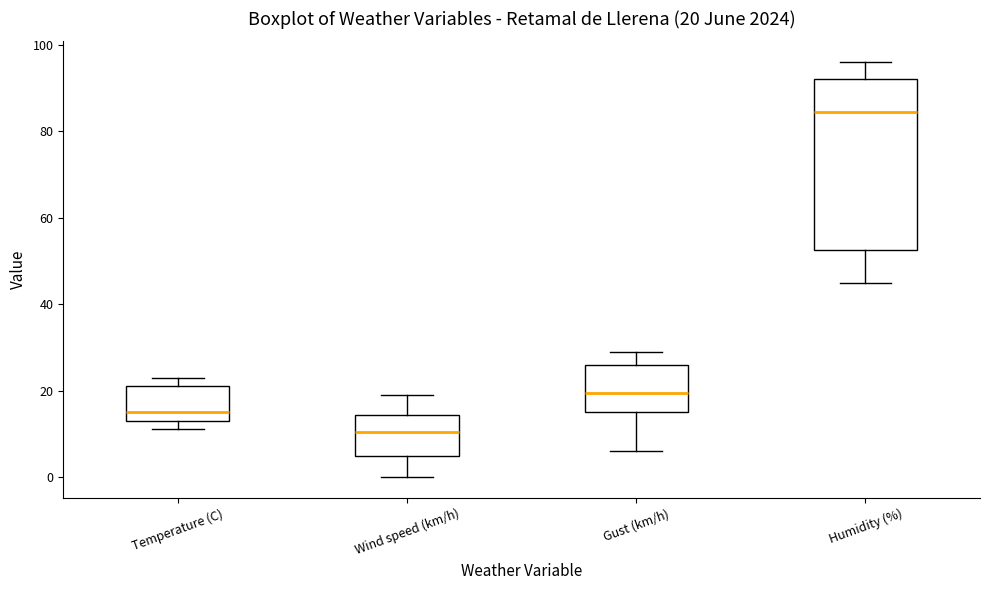

Which box's median line is the lowest?

Wind speed (km/h)